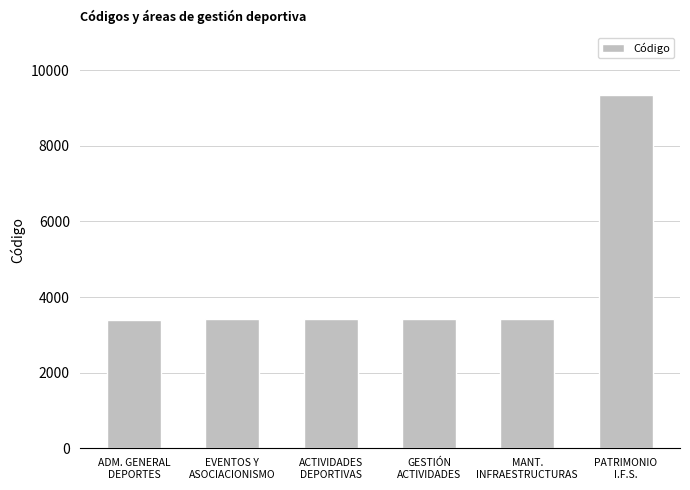

What is the difference between the maximum and minimum values?

5932